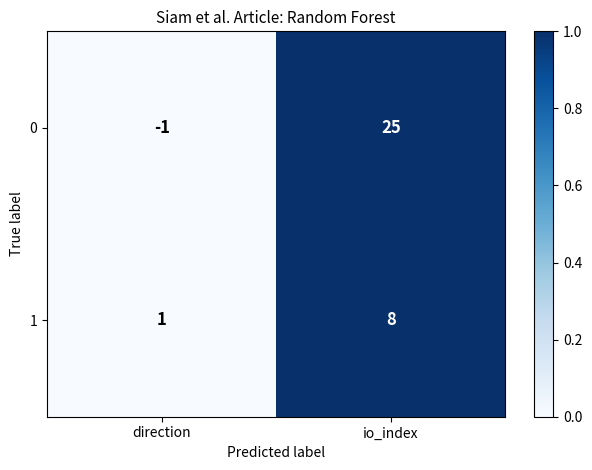

How many categories are shown in the chart?

2